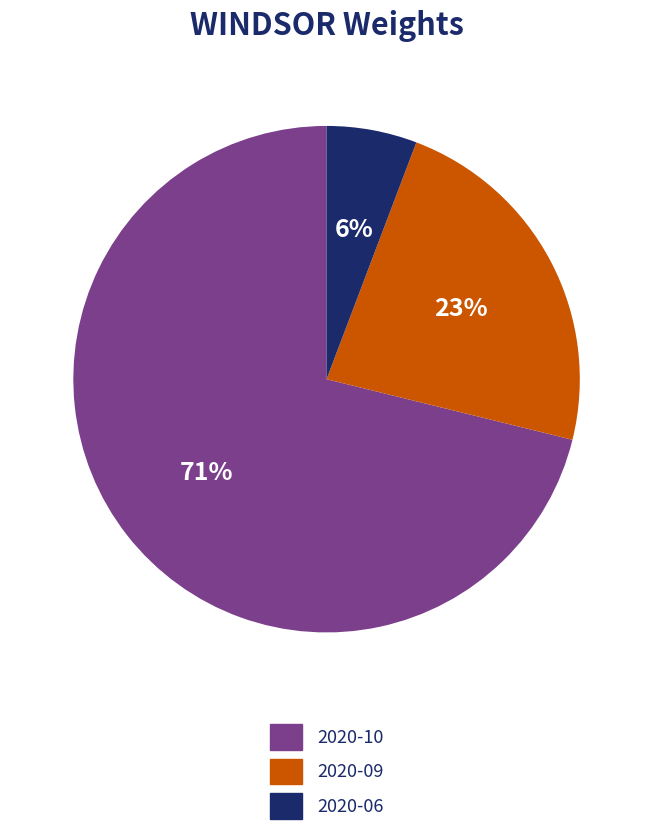

Is there a majority slice in this chart?

Yes